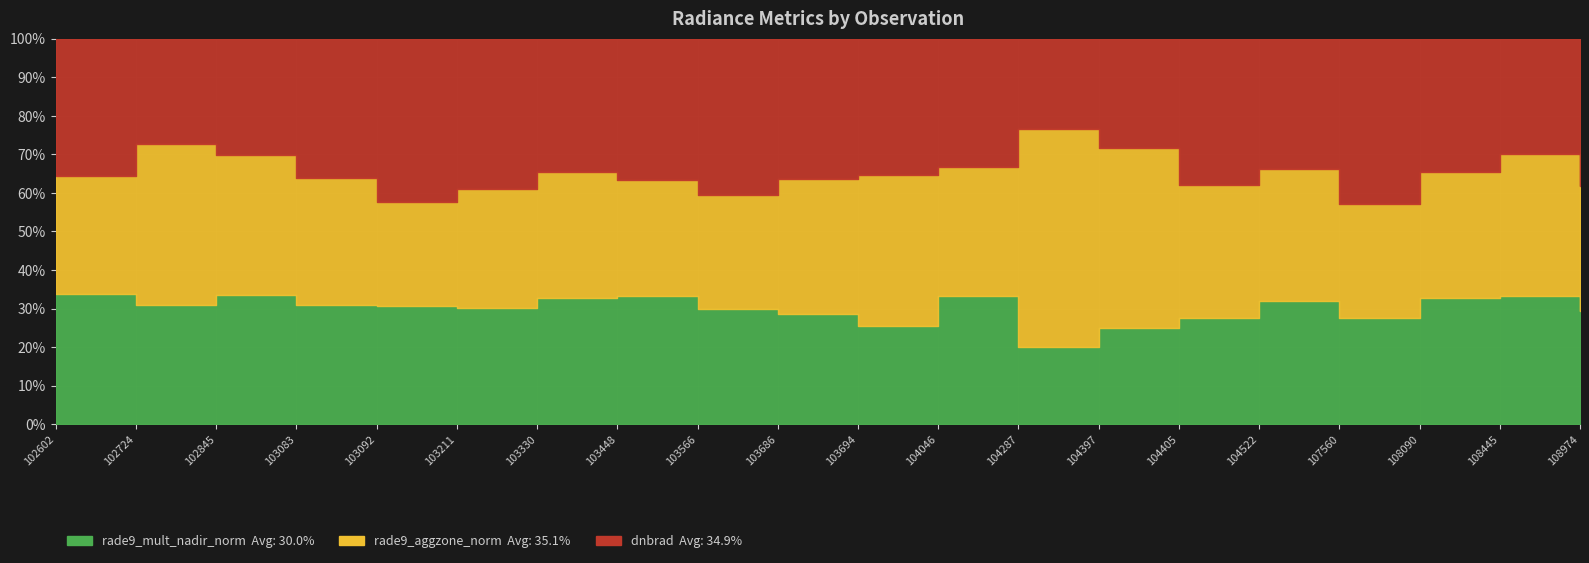

True or false: rade9_aggzone_norm has more than 2 interior local peaks.

True